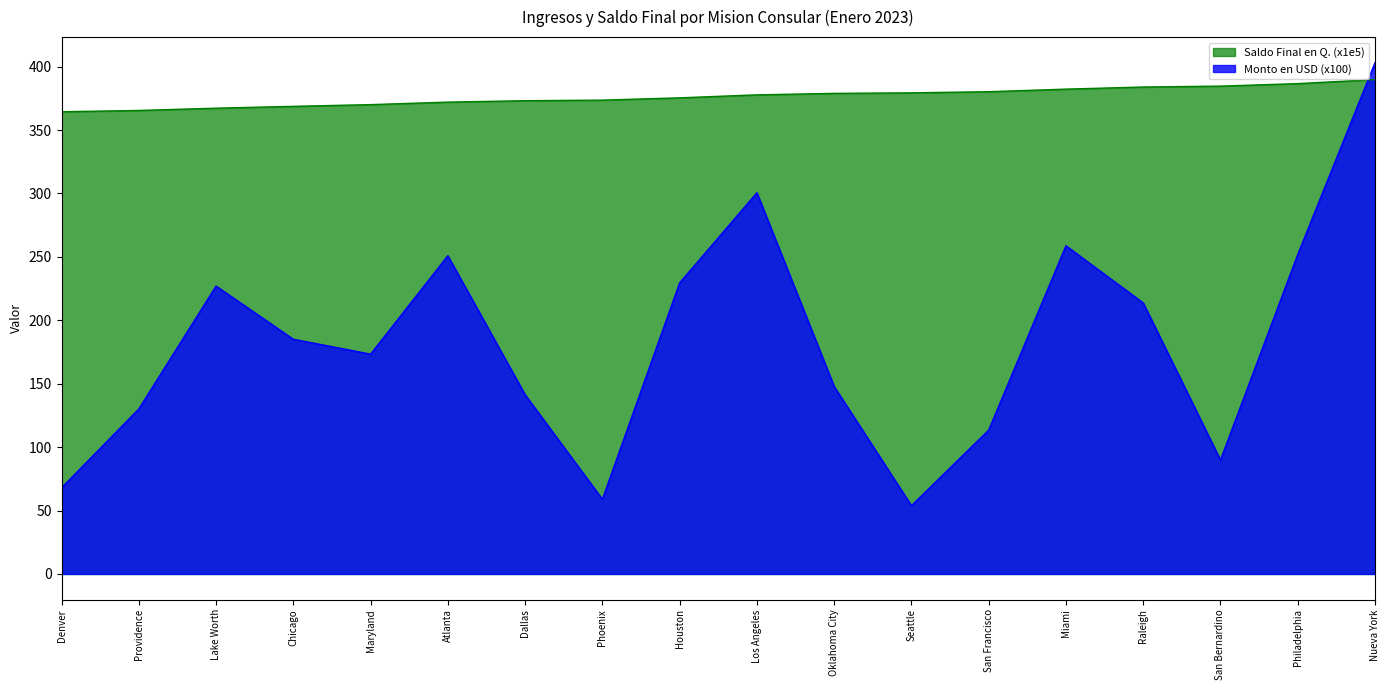

Reading left to right, what are all the values shown in this chart?

Monto en USD: 67.9	130.1	227.0	185.1	173.3	250.9	141.3	58.9	229.5	300.5	147.8	53.9	113.4	258.7	213.7	89.8	251.8	403.1
Saldo Final en Q.: 364.4	365.4	367.2	368.7	370.0	372.0	373.1	373.6	375.4	377.7	378.9	379.3	380.2	382.2	383.9	384.6	386.6	389.7